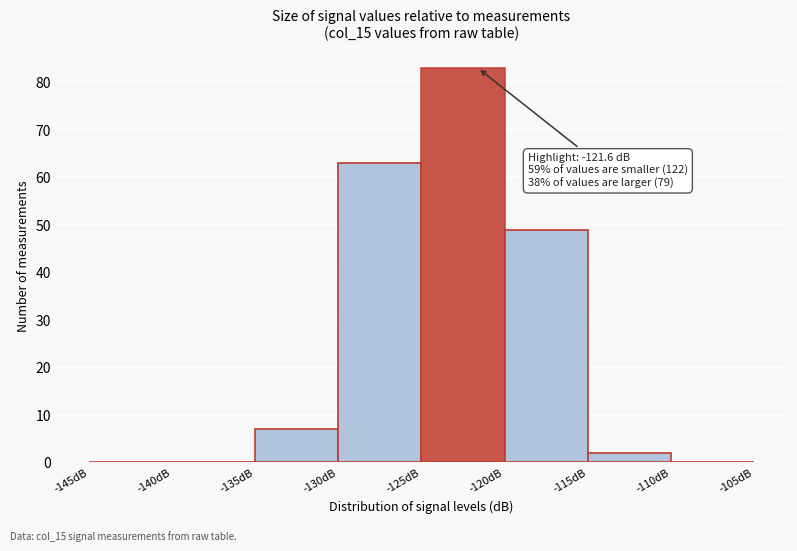

Which range on the x-axis has the tallest bar?

-125 to -120